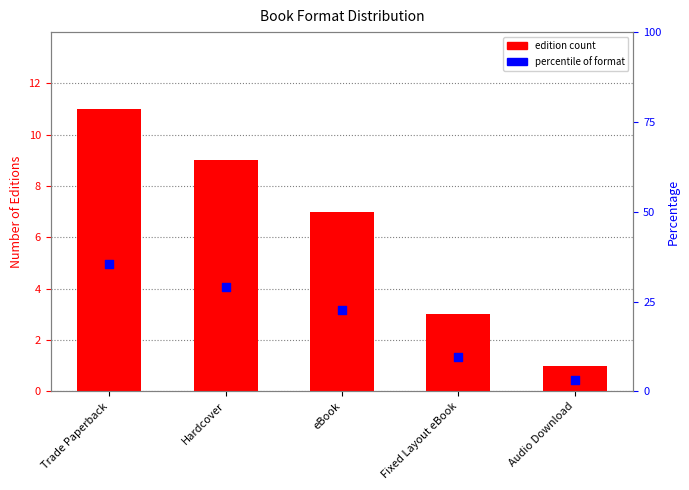

Which series has the widest spread of Y values?

% of total editions